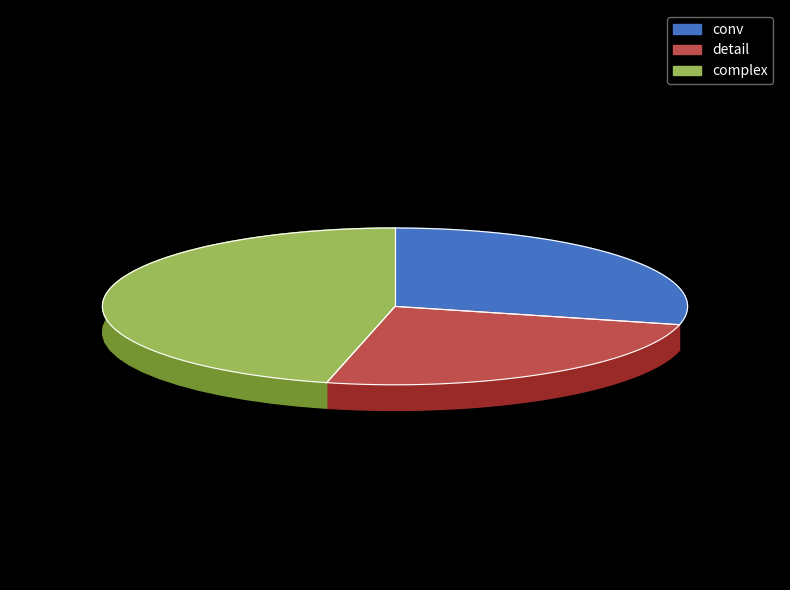

Rank the categories by value from highest to lowest.

complex, conv, detail